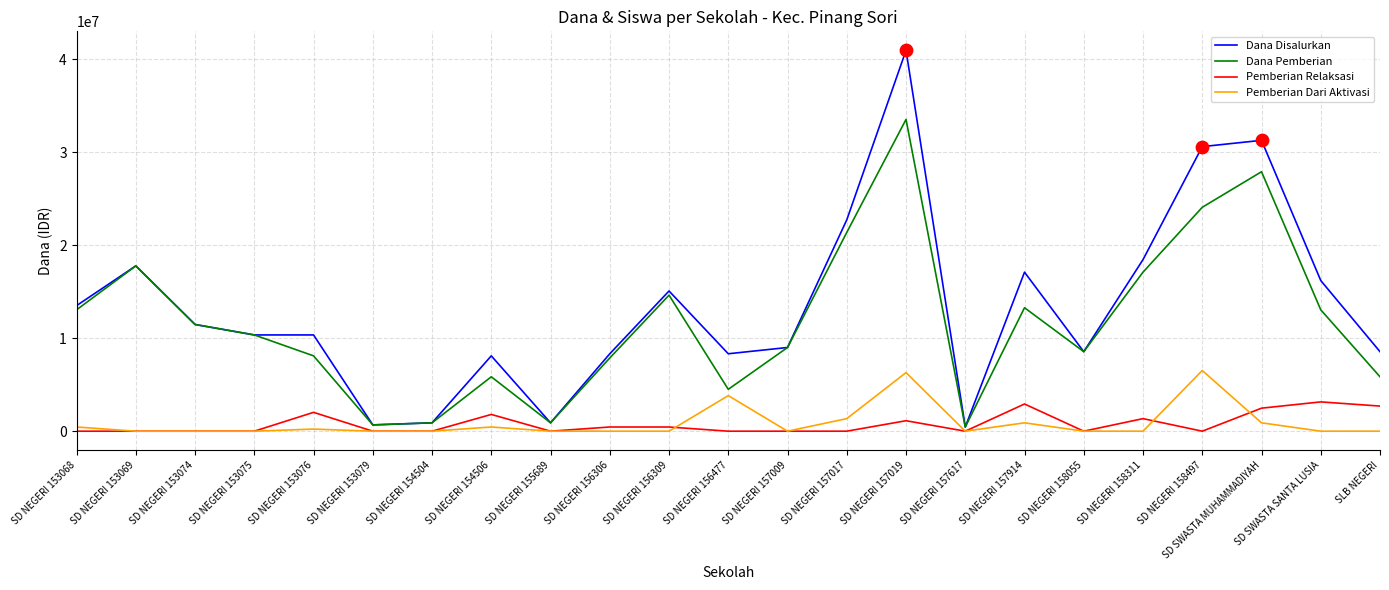

Is the value of Dana Disalurkan at SD NEGERI 156309 greater than the value of Pemberian Relaksasi at SD NEGERI 158497?

Yes